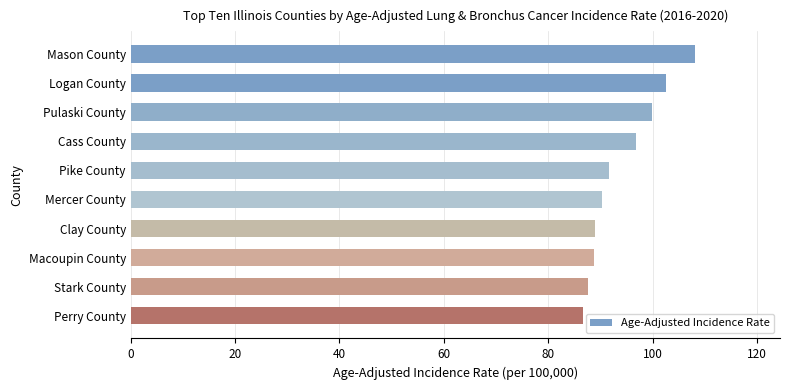

What is the value of the 5th bar from the top?

91.7